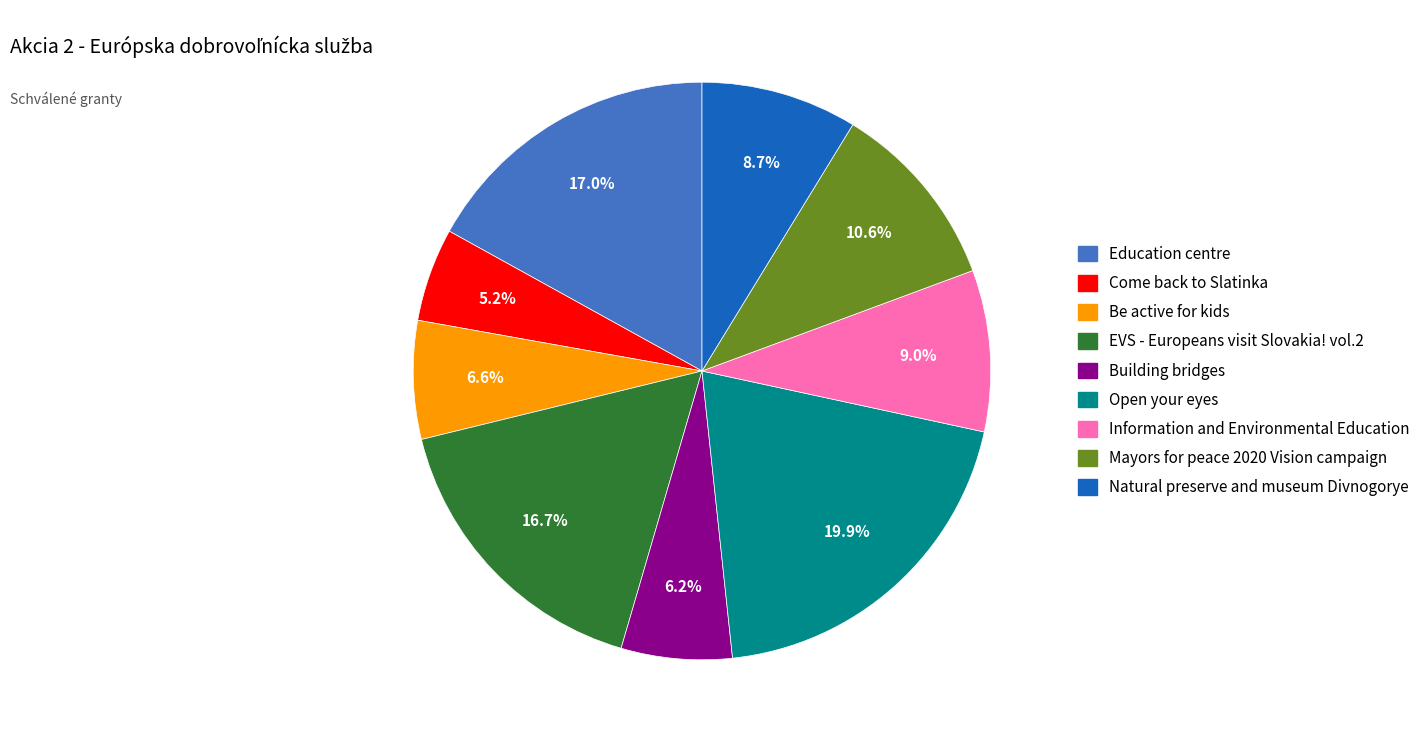

Which category has the smallest portion of the pie?

Come back to Slatinka